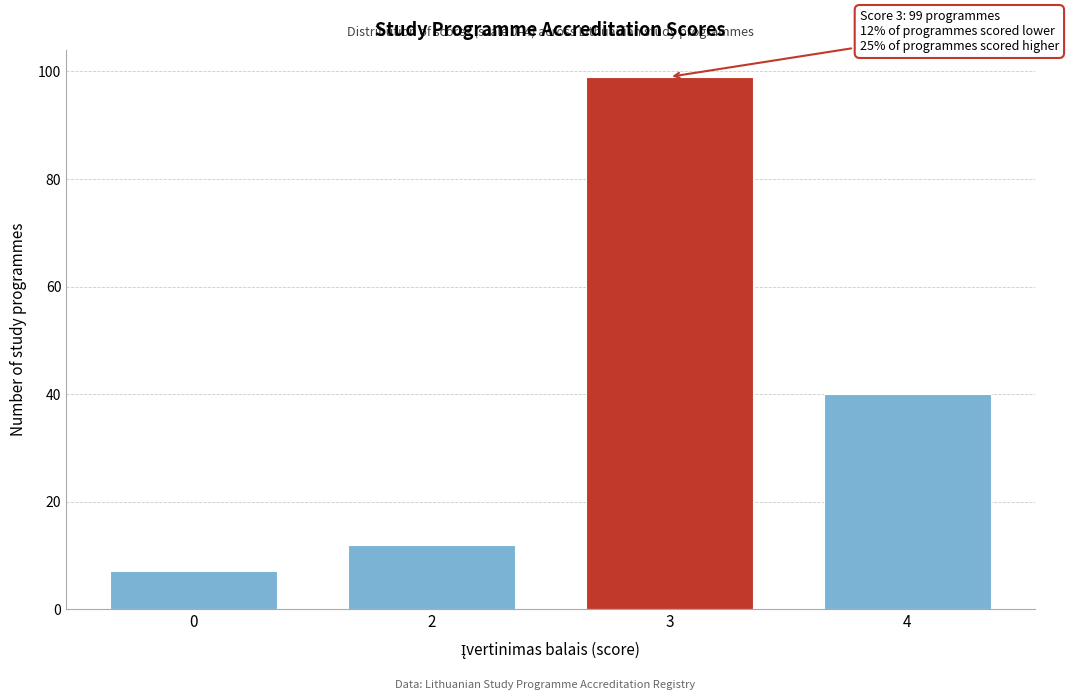

Reading left to right, transcribe all the data shown in this chart.

7	12	99	40